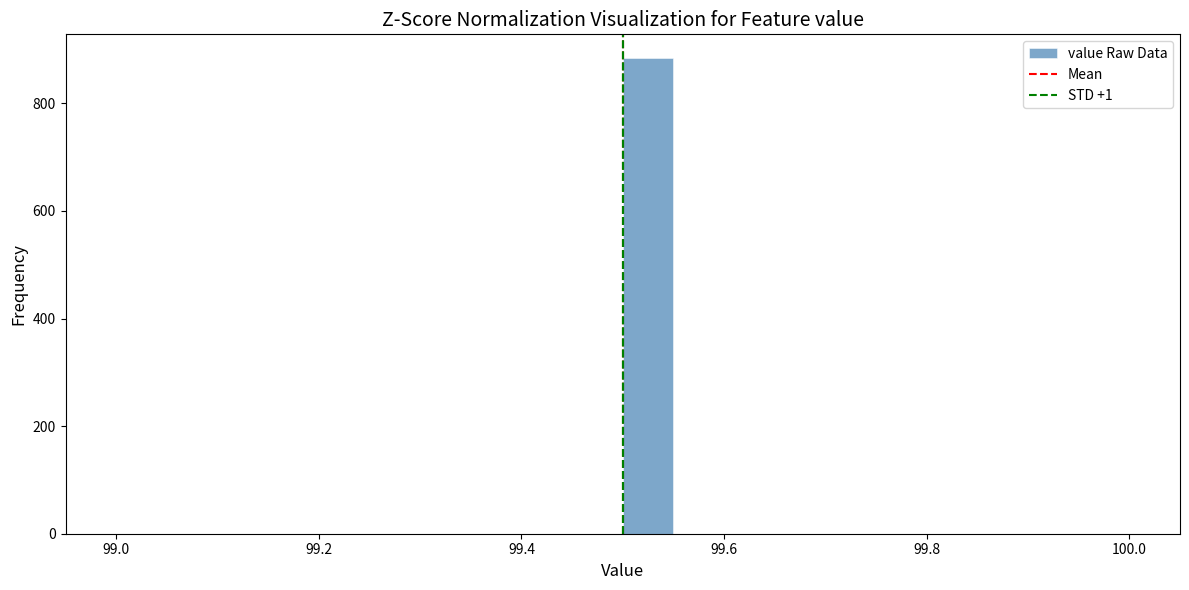

Around what value on the x-axis is the tallest bar? Give the approximate position of its centre, as read against the axis.

99.52